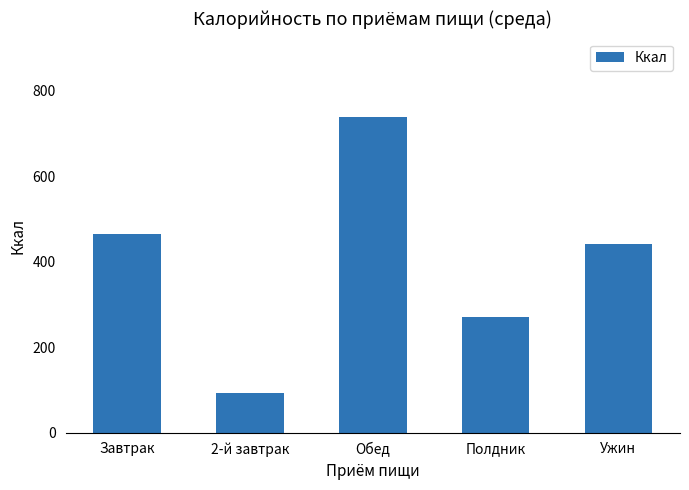

Is it true that the value at Обед is 737.6?

True